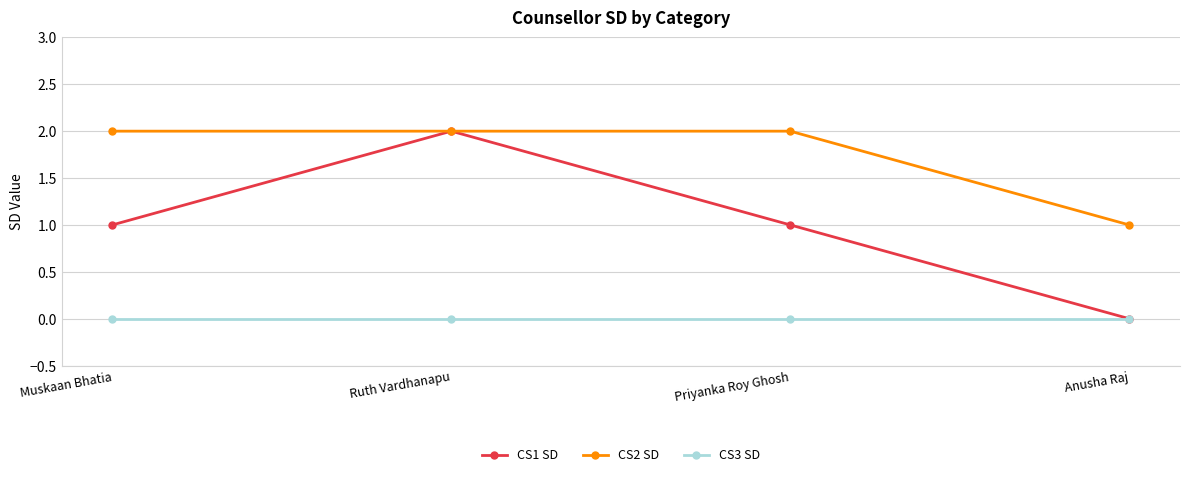

What is the total value across all series at Muskaan Bhatia?

3